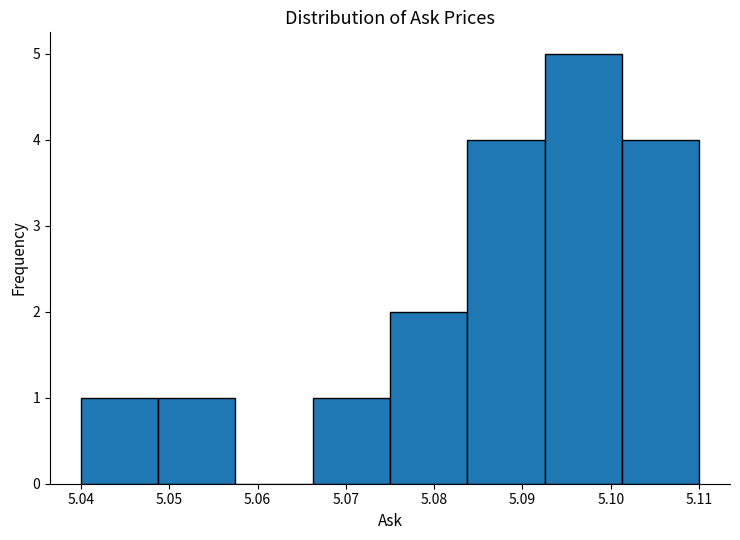

Reading left to right, list every bar in this chart as the range it spans on the x-axis followed by its height. Neither the bar edges nor the heights are printed on the chart, so give them approximately, as read against the axes.

5.040 to 5.049: 1
5.049 to 5.058: 1
5.058 to 5.066: 0
5.066 to 5.075: 1
5.075 to 5.084: 2
5.084 to 5.093: 4
5.093 to 5.101: 5
5.101 to 5.110: 4